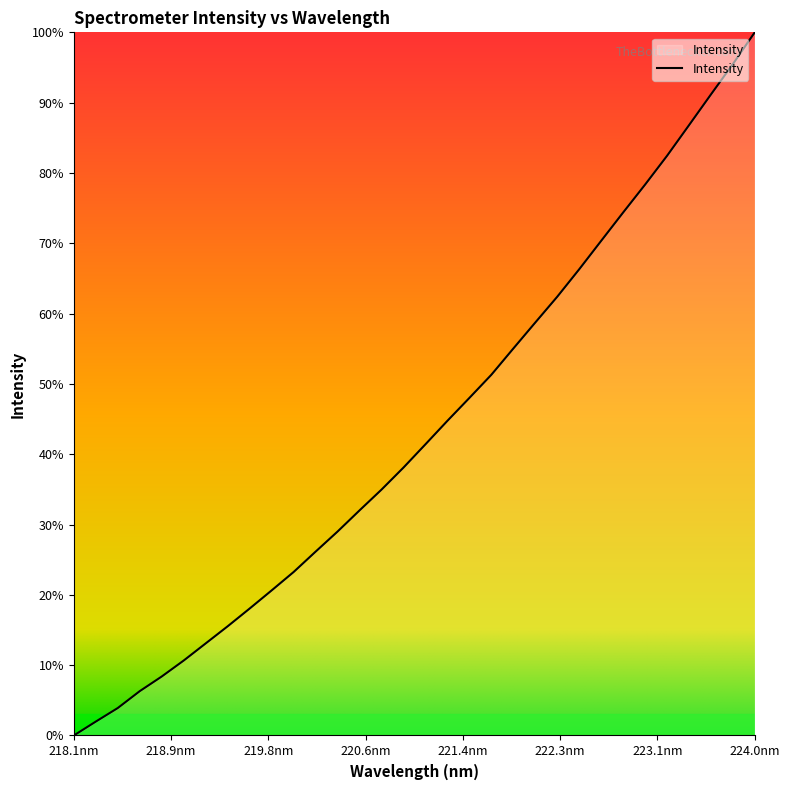

What is the maximum value shown in the chart?

100.0